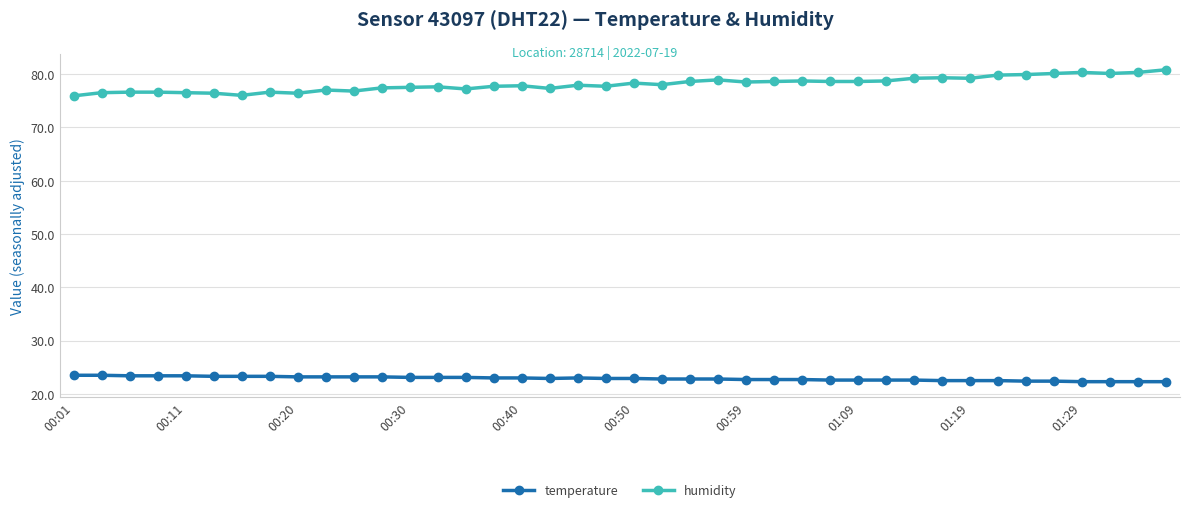

At how many categories does at least one series exceed 43?

40